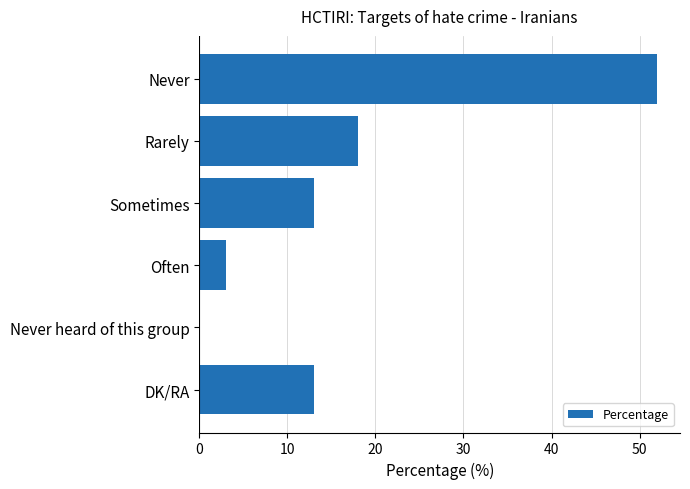

What is the sum of all values?

99